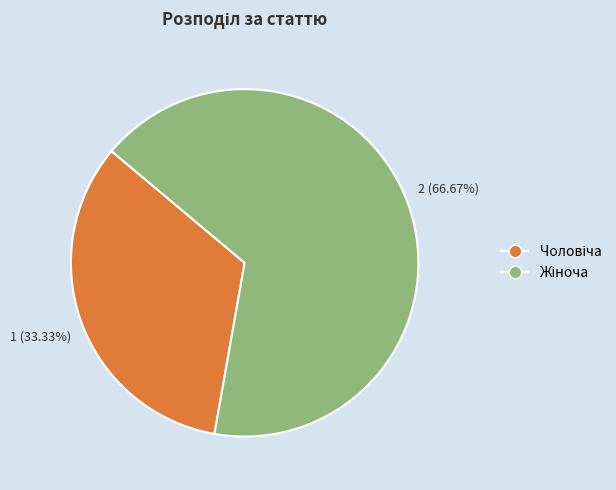

Is there a majority slice in this chart?

Yes